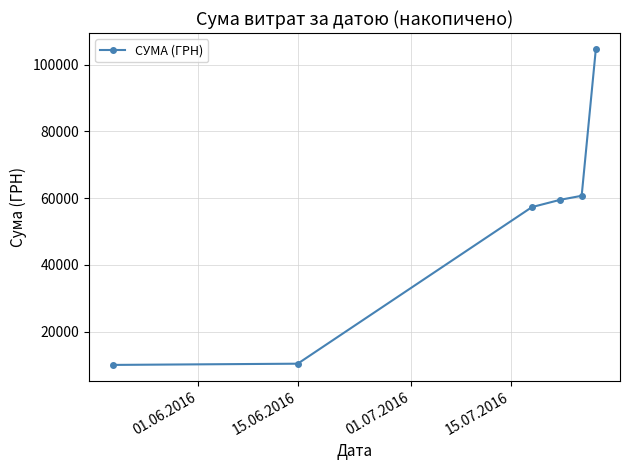

What is the sum of all values?

302769.7